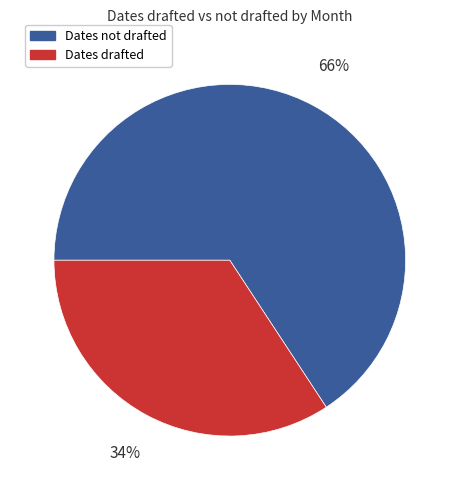

What is the ratio of the value at Dates not drafted to the value at Dates drafted?

1.9